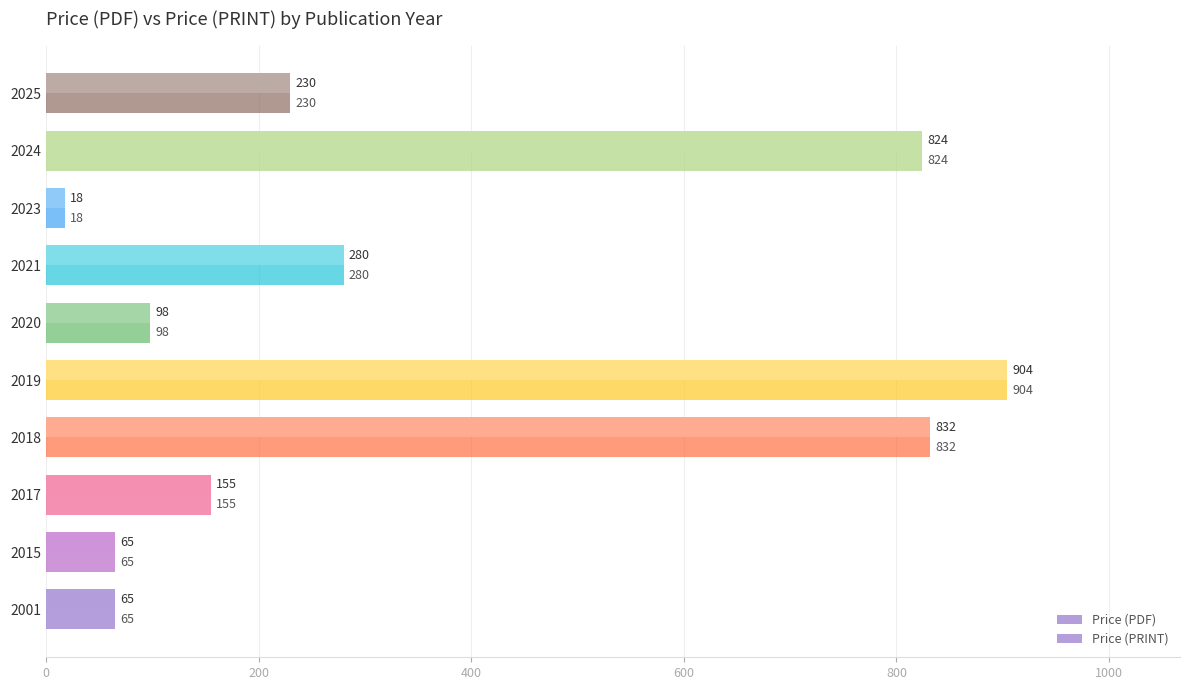

At which label is Price (PDF) closest to 461?

2021